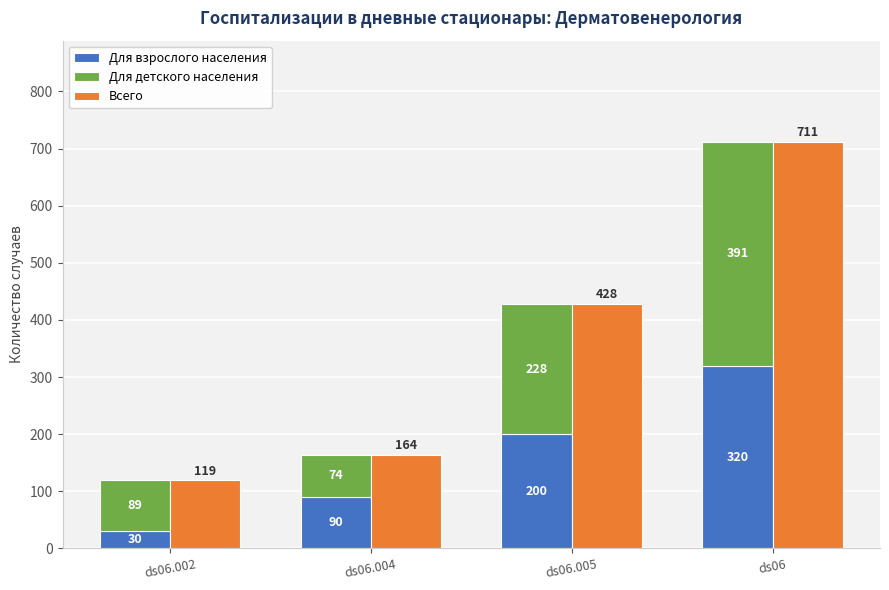

At how many categories does at least one series exceed 706?

1